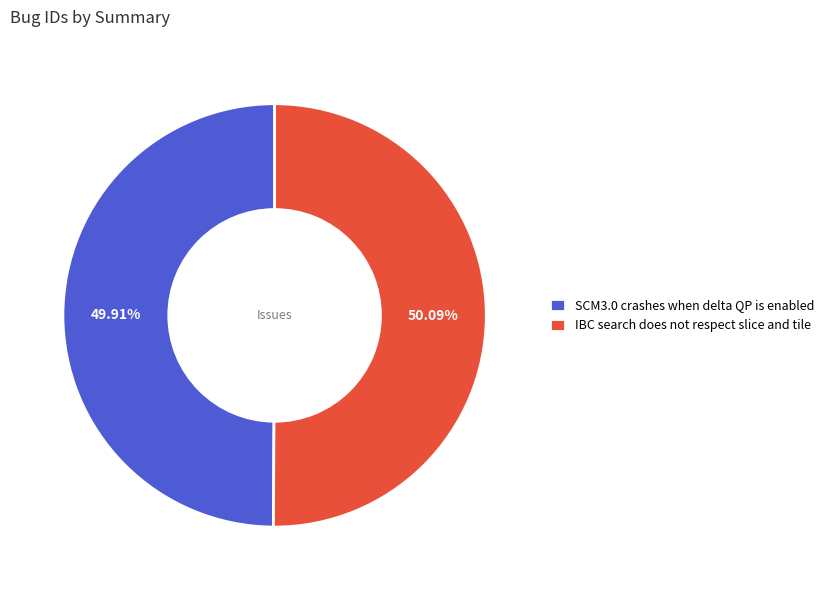

Approximately how many times larger is the value at SCM3.0 crashes when delta QP is enabled compared to IBC search does not respect slice and tile?

1.0